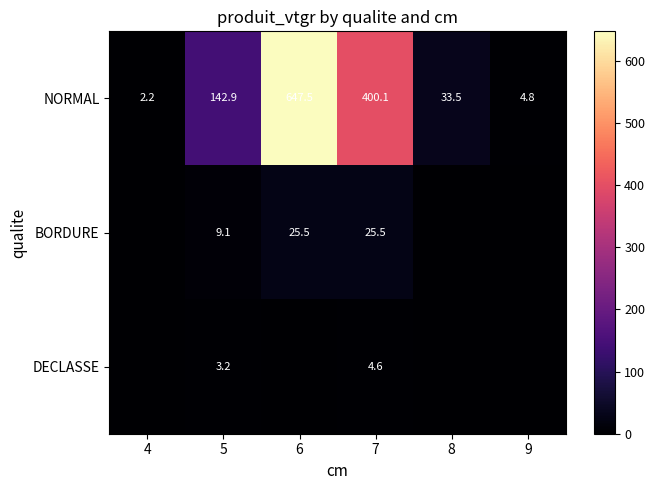

What is the difference between the NORMAL values at 5 and 7?

257.2